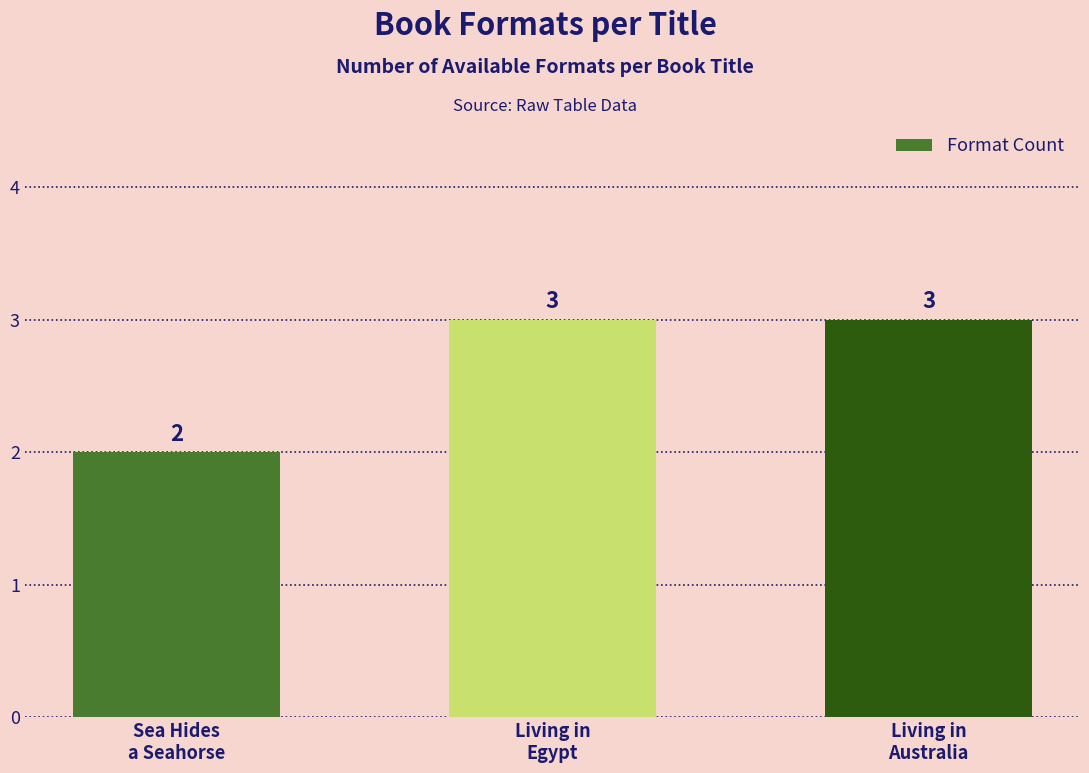

Reading left to right, list all the values displayed in this chart.

Sea Hides
a Seahorse=2	Living in
Egypt=3	Living in
Australia=3